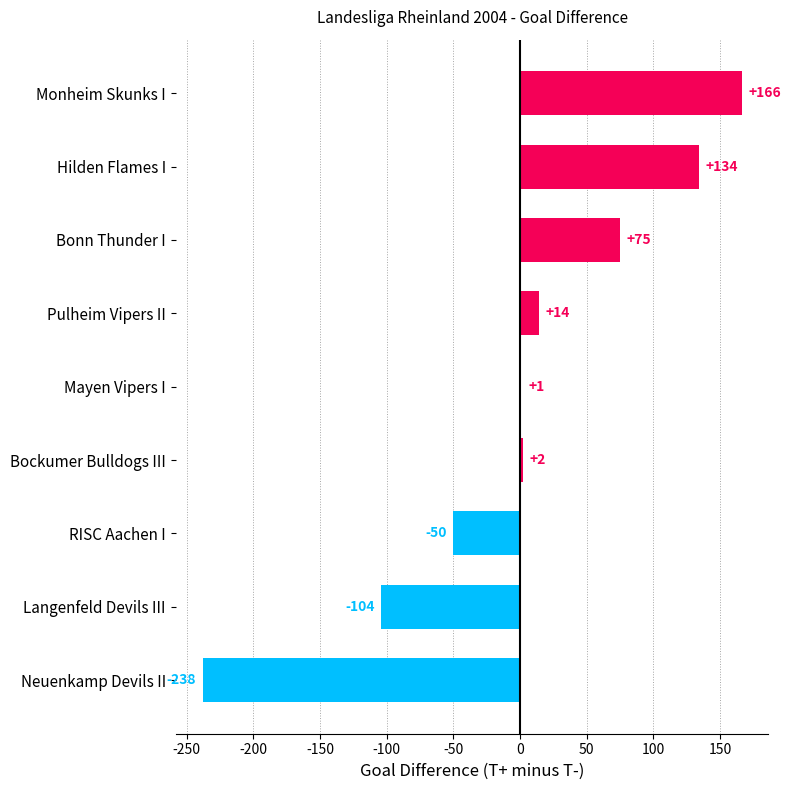

What is the greatest value displayed?

166